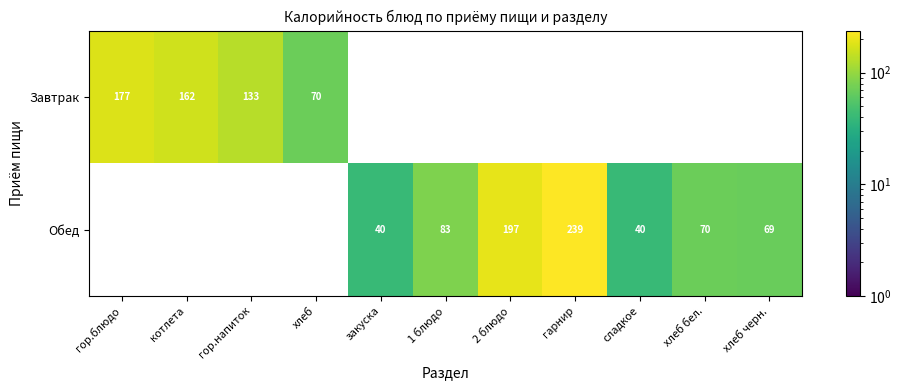

At which label does Обед first exceed 39?

закуска